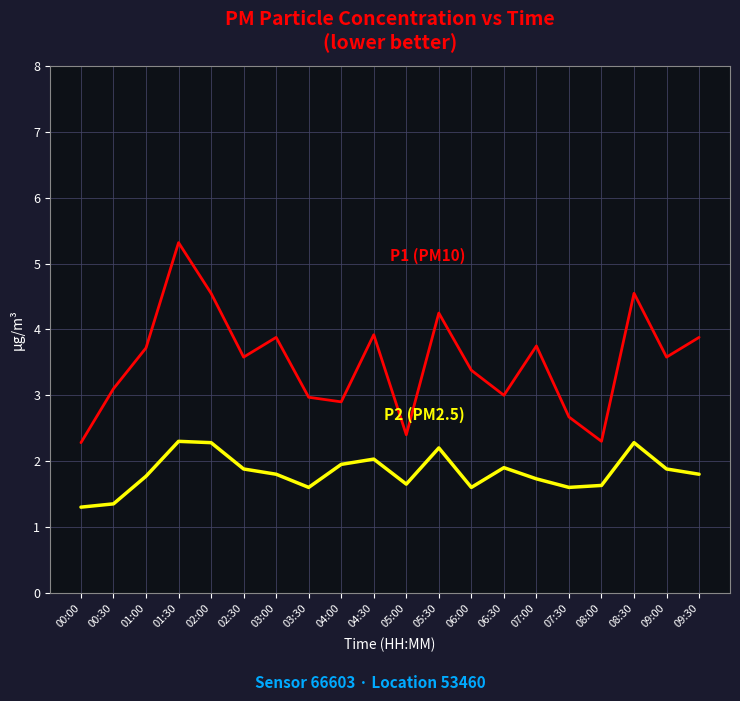

What is the total value across all series at 05:30?

6.5